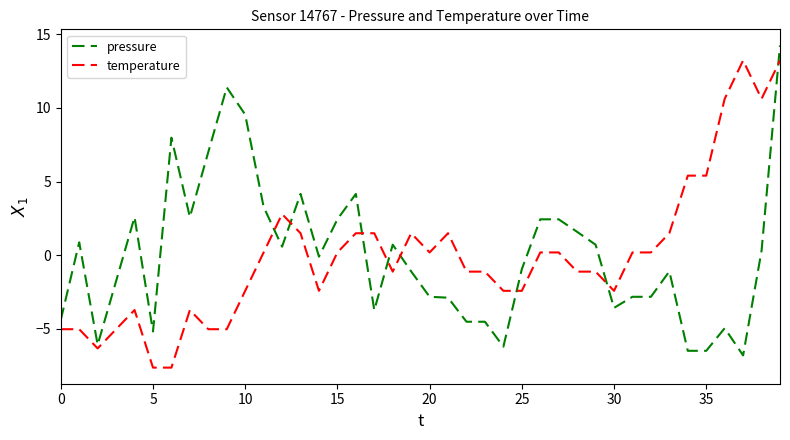

What is the difference between the maximum and minimum values in the pressure series?

21.0